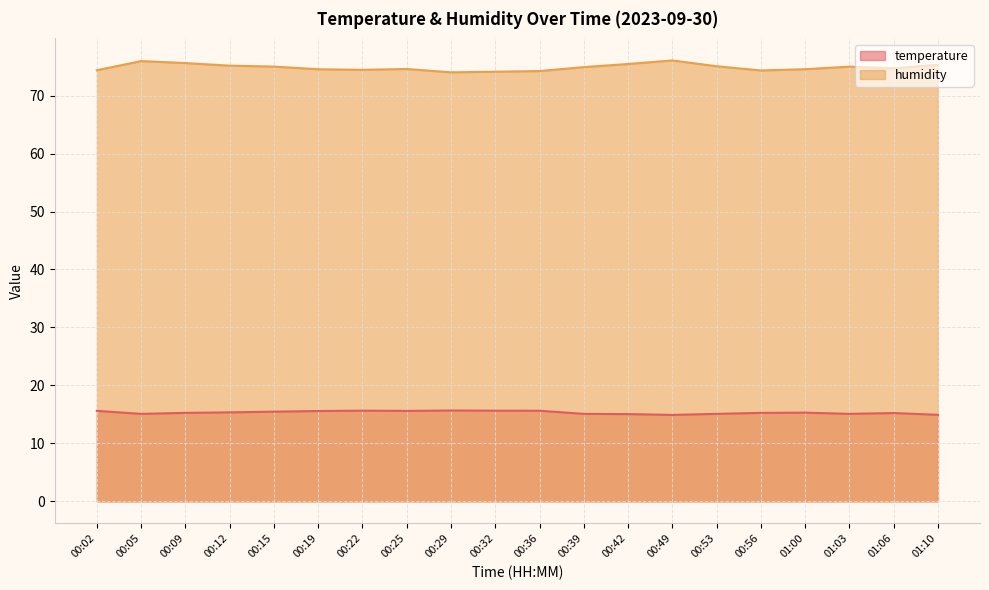

Reading right to left, extract all data points from this chart.

temperature: 14.9	15.2	15.1	15.3	15.3	15.1	14.9	15.1	15.1	15.6	15.6	15.7	15.6	15.6	15.6	15.5	15.3	15.3	15.1	15.6
humidity: 75.3	74.7	75.0	74.5	74.3	75.1	76.1	75.5	74.9	74.2	74.1	74.0	74.6	74.4	74.5	75.0	75.2	75.6	76.0	74.4